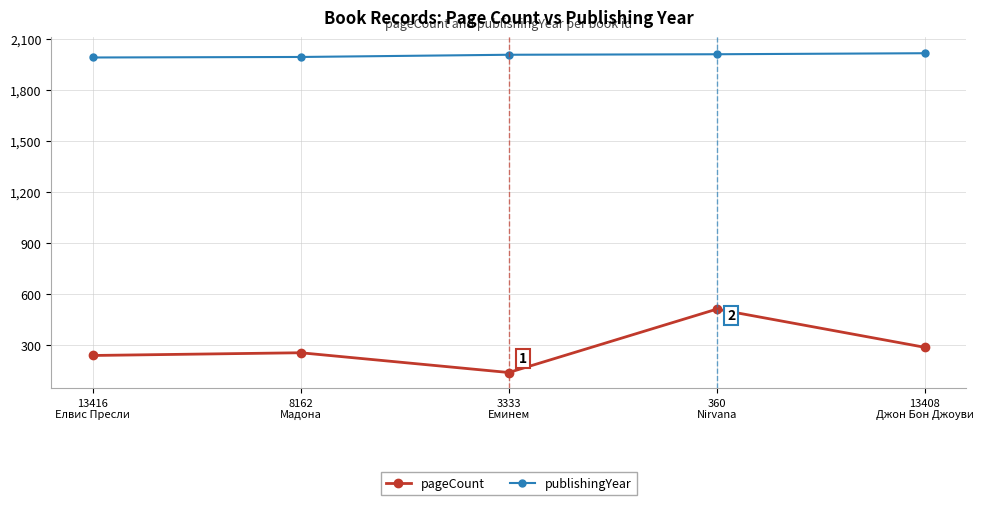

Which series has the widest spread of values?

pageCount